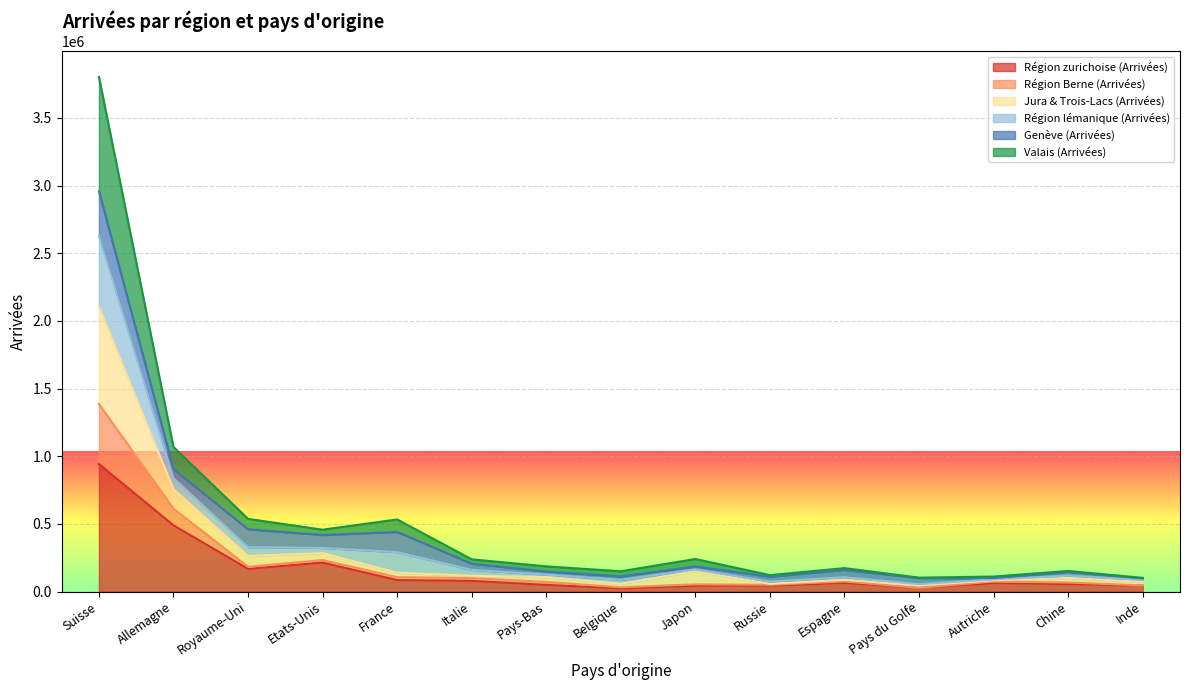

What are all the series names shown in the legend?

Région zurichoise (Arrivées), Région Berne (Arrivées), Jura & Trois-Lacs (Arrivées), Région lémanique (Arrivées), Genève (Arrivées), Valais (Arrivées)